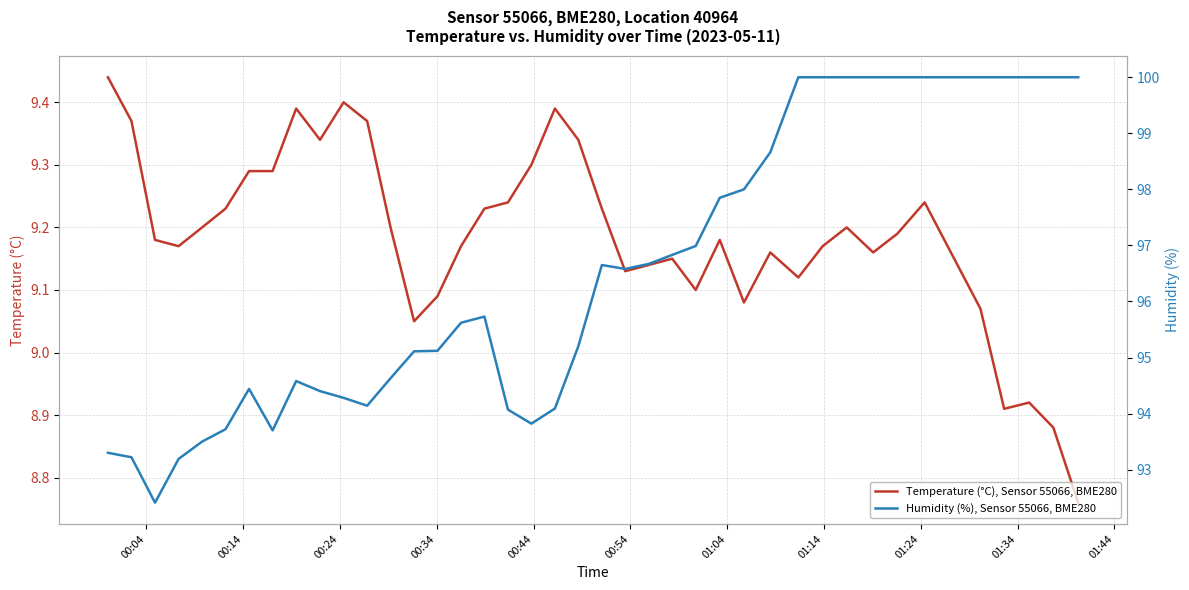

At how many categories does at least one series exceed 56?

40